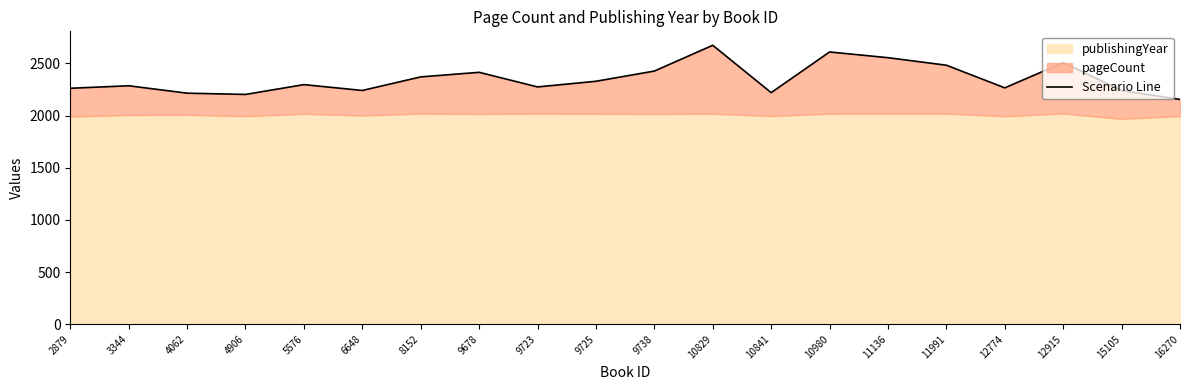

What is the approximate value at 6648, to the nearest 100?

2200